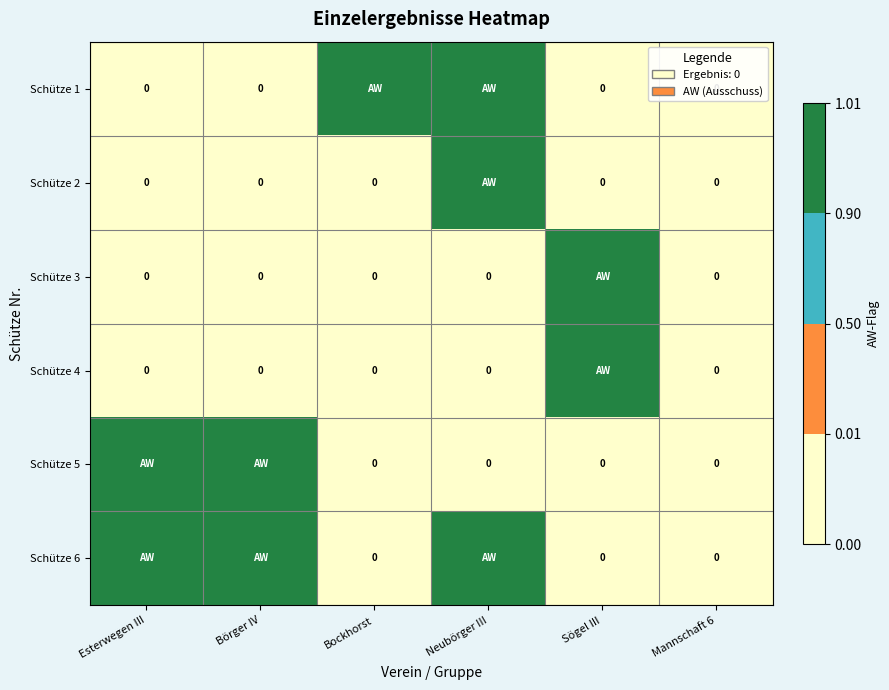

The value of Schütze 2 at Neubörger III is 1. True or false?

False